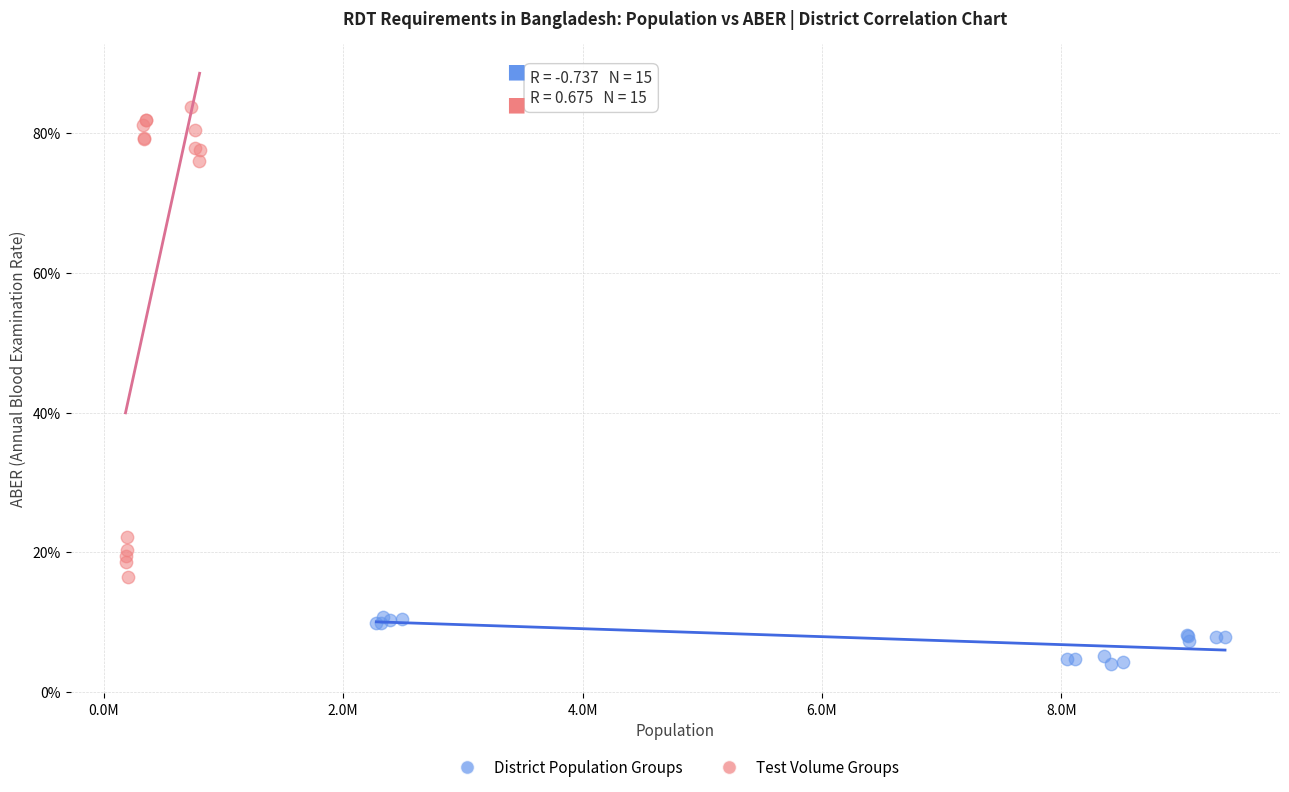

What are all the series names shown in the legend?

District Population Groups, Test Volume Groups